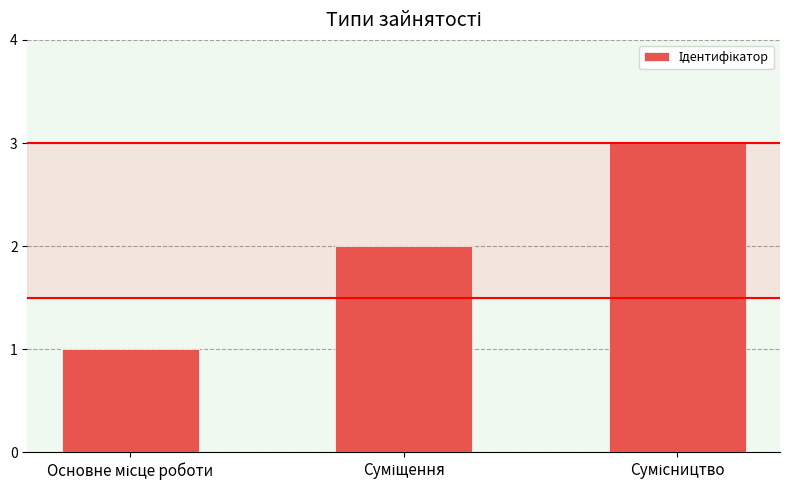

What is the sum of all values?

6